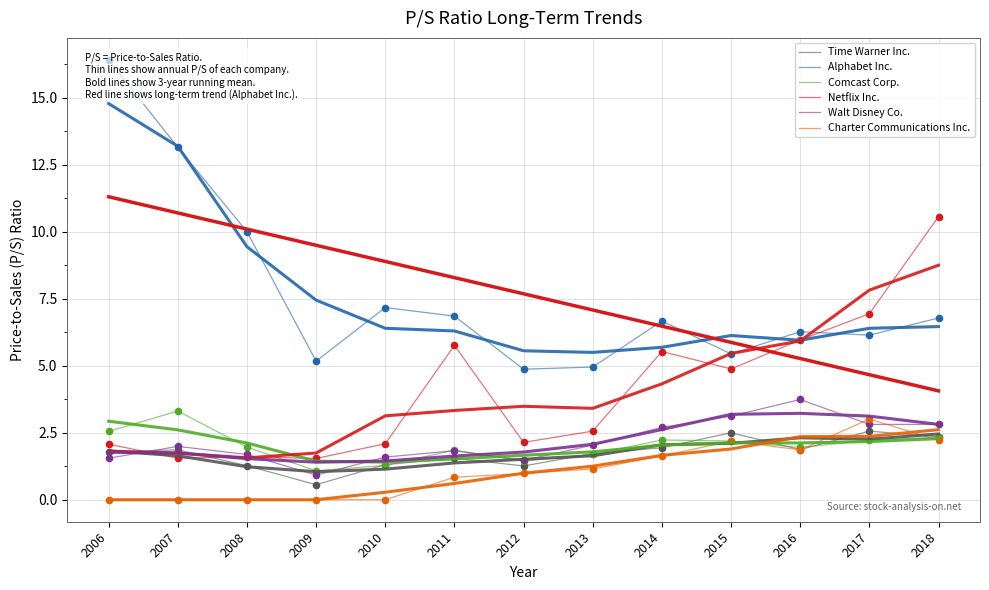

At which category is the sum across all series the highest?

2018